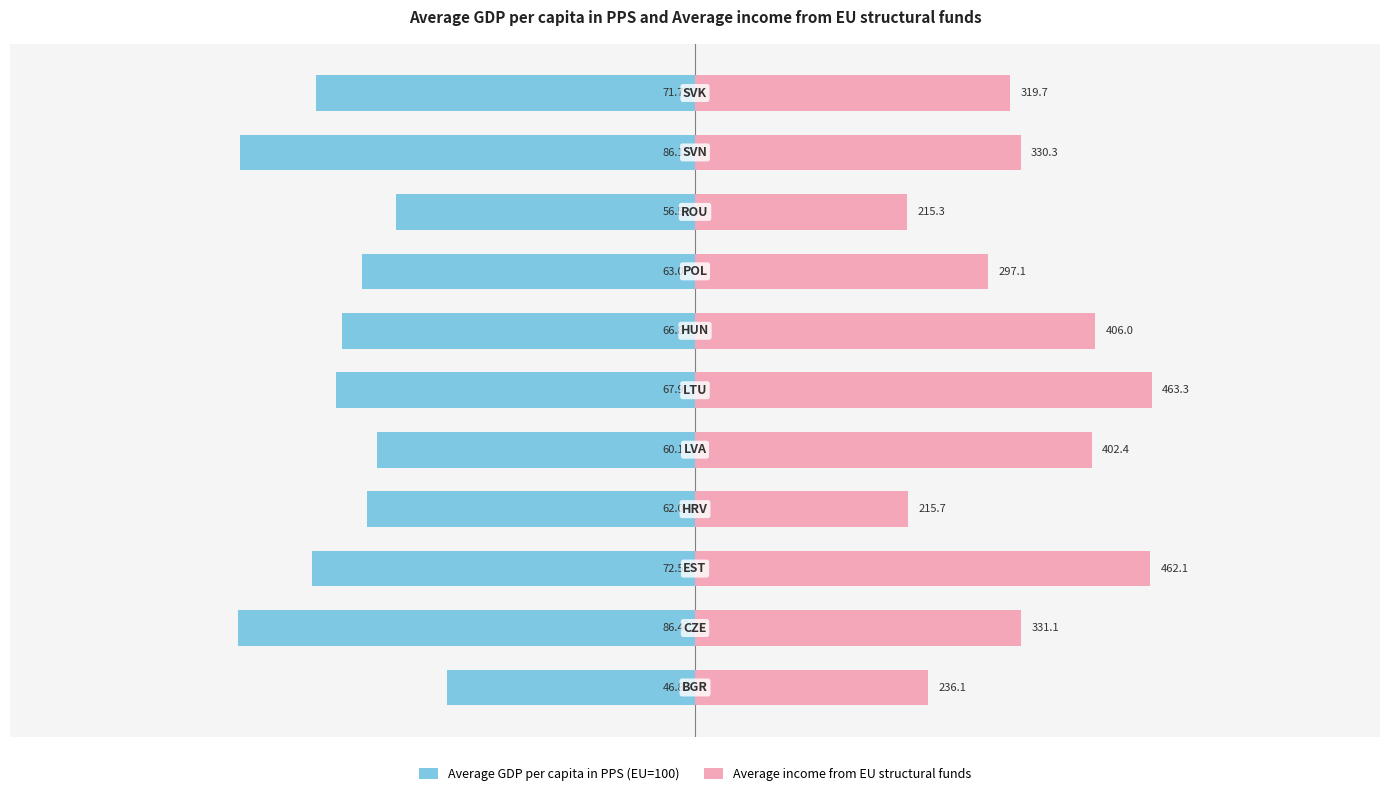

What are all the series names shown in the legend?

Average GDP per capita in PPS (EU=100), Average income from EU structural funds